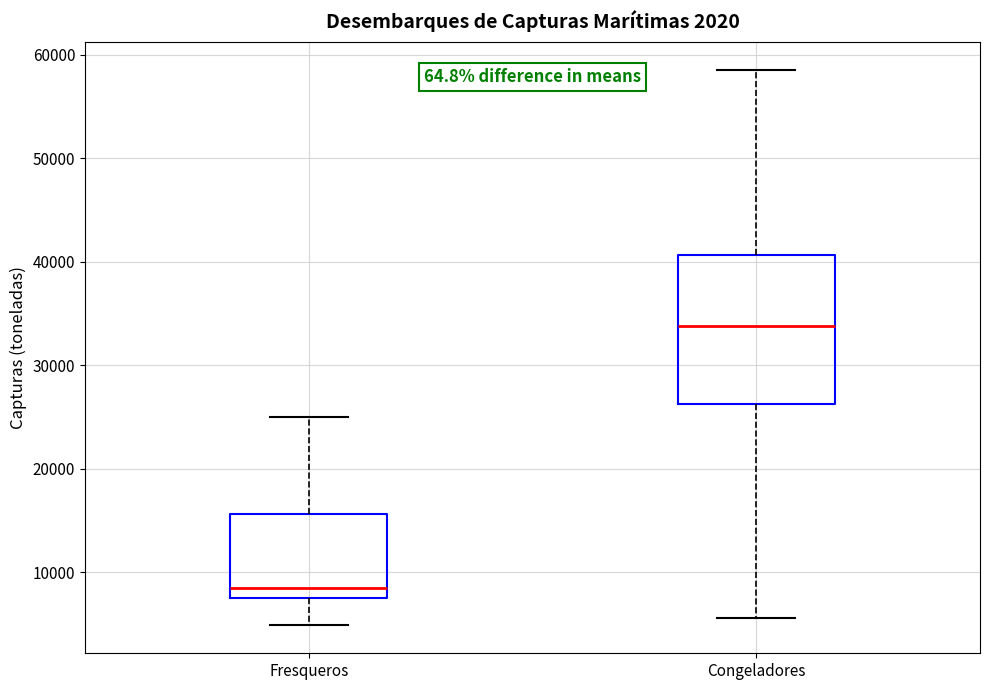

Reading left to right, read every box against the y-axis: the position of its median line, the range the box covers, and the ends of its whiskers. The values are not printed on the chart, so give them approximately, as read against the axis.

Fresqueros: median 9000, box 7000 to 16000, whiskers 5000 to 25000
Congeladores: median 34000, box 26000 to 41000, whiskers 6000 to 59000